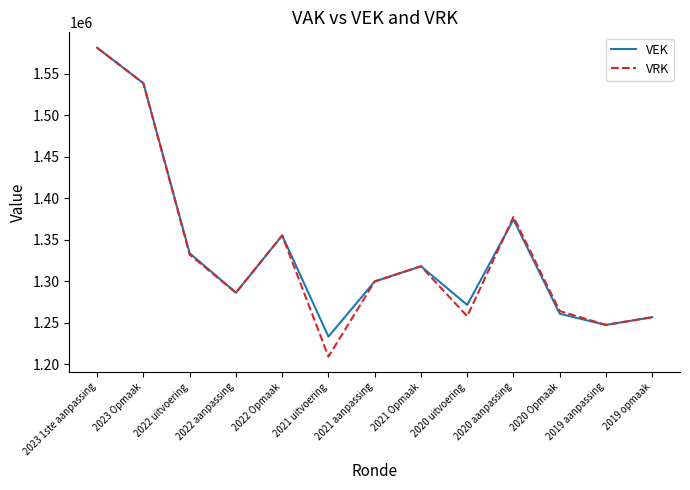

True or false: VRK has a value of 1257650 at 2020 uitvoering.

True